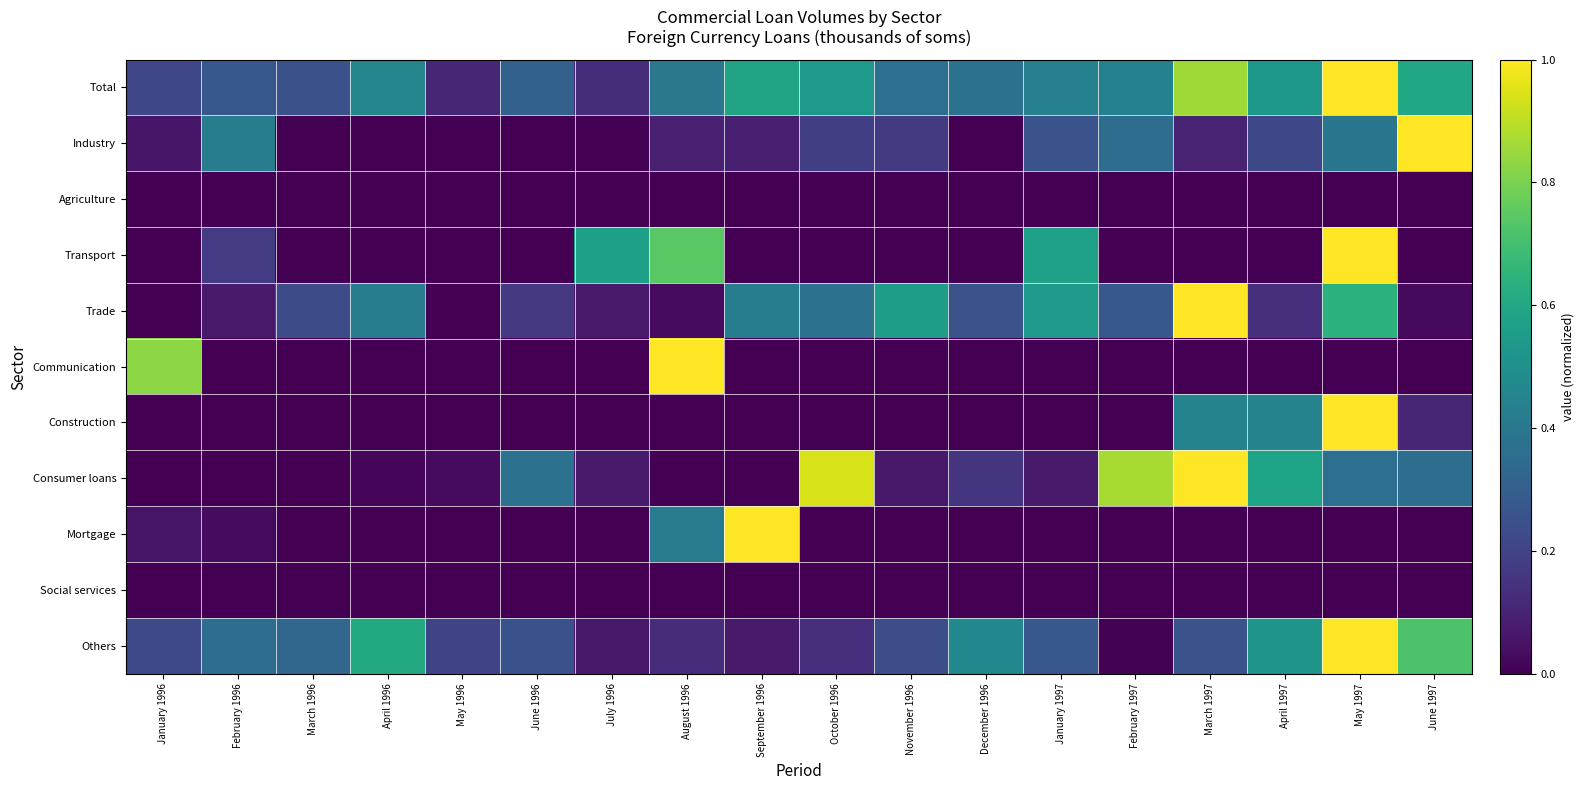

Reading left to right, transcribe all the data shown in this chart.

Total: January 1996=0.2	February 1996=0.3	March 1996=0.2	April 1996=0.5	May 1996=0.1	June 1996=0.3	July 1996=0.1	August 1996=0.4	September 1996=0.6	October 1996=0.5	November 1996=0.4	December 1996=0.4	January 1997=0.4	February 1997=0.4	March 1997=0.9	April 1997=0.5	May 1997=1.0	June 1997=0.6
Industry: January 1996=0.1	February 1996=0.4	March 1996=0.0	April 1996=0.0	May 1996=0.0	June 1996=0.0	July 1996=0.0	August 1996=0.1	September 1996=0.1	October 1996=0.2	November 1996=0.2	December 1996=0.0	January 1997=0.3	February 1997=0.4	March 1997=0.1	April 1997=0.2	May 1997=0.4	June 1997=1.0
Agriculture: January 1996=0.0	February 1996=0.0	March 1996=0.0	April 1996=0.0	May 1996=0.0	June 1996=0.0	July 1996=0.0	August 1996=0.0	September 1996=0.0	October 1996=0.0	November 1996=0.0	December 1996=0.0	January 1997=0.0	February 1997=0.0	March 1997=0.0	April 1997=0.0	May 1997=0.0	June 1997=0.0
Transport: January 1996=0.0	February 1996=0.2	March 1996=0.0	April 1996=0.0	May 1996=0.0	June 1996=0.0	July 1996=0.6	August 1996=0.7	September 1996=0.0	October 1996=0.0	November 1996=0.0	December 1996=0.0	January 1997=0.6	February 1997=0.0	March 1997=0.0	April 1997=0.0	May 1997=1.0	June 1997=0.0
Trade: January 1996=0.0	February 1996=0.1	March 1996=0.2	April 1996=0.4	May 1996=0.0	June 1996=0.2	July 1996=0.1	August 1996=0.0	September 1996=0.4	October 1996=0.4	November 1996=0.6	December 1996=0.3	January 1997=0.5	February 1997=0.3	March 1997=1.0	April 1997=0.1	May 1997=0.6	June 1997=0.0
Communication: January 1996=0.8	February 1996=0.0	March 1996=0.0	April 1996=0.0	May 1996=0.0	June 1996=0.0	July 1996=0.0	August 1996=1.0	September 1996=0.0	October 1996=0.0	November 1996=0.0	December 1996=0.0	January 1997=0.0	February 1997=0.0	March 1997=0.0	April 1997=0.0	May 1997=0.0	June 1997=0.0
Construction: January 1996=0.0	February 1996=0.0	March 1996=0.0	April 1996=0.0	May 1996=0.0	June 1996=0.0	July 1996=0.0	August 1996=0.0	September 1996=0.0	October 1996=0.0	November 1996=0.0	December 1996=0.0	January 1997=0.0	February 1997=0.0	March 1997=0.4	April 1997=0.4	May 1997=1.0	June 1997=0.1
Consumer loans: January 1996=0.0	February 1996=0.0	March 1996=0.0	April 1996=0.0	May 1996=0.0	June 1996=0.4	July 1996=0.1	August 1996=0.0	September 1996=0.0	October 1996=0.9	November 1996=0.1	December 1996=0.2	January 1997=0.1	February 1997=0.9	March 1997=1.0	April 1997=0.6	May 1997=0.4	June 1997=0.4
Mortgage: January 1996=0.1	February 1996=0.0	March 1996=0.0	April 1996=0.0	May 1996=0.0	June 1996=0.0	July 1996=0.0	August 1996=0.4	September 1996=1.0	October 1996=0.0	November 1996=0.0	December 1996=0.0	January 1997=0.0	February 1997=0.0	March 1997=0.0	April 1997=0.0	May 1997=0.0	June 1997=0.0
Social services: January 1996=0.0	February 1996=0.0	March 1996=0.0	April 1996=0.0	May 1996=0.0	June 1996=0.0	July 1996=0.0	August 1996=0.0	September 1996=0.0	October 1996=0.0	November 1996=0.0	December 1996=0.0	January 1997=0.0	February 1997=0.0	March 1997=0.0	April 1997=0.0	May 1997=0.0	June 1997=0.0
Others: January 1996=0.2	February 1996=0.4	March 1996=0.3	April 1996=0.6	May 1996=0.2	June 1996=0.3	July 1996=0.1	August 1996=0.1	September 1996=0.1	October 1996=0.1	November 1996=0.2	December 1996=0.5	January 1997=0.3	February 1997=0.0	March 1997=0.3	April 1997=0.5	May 1997=1.0	June 1997=0.7